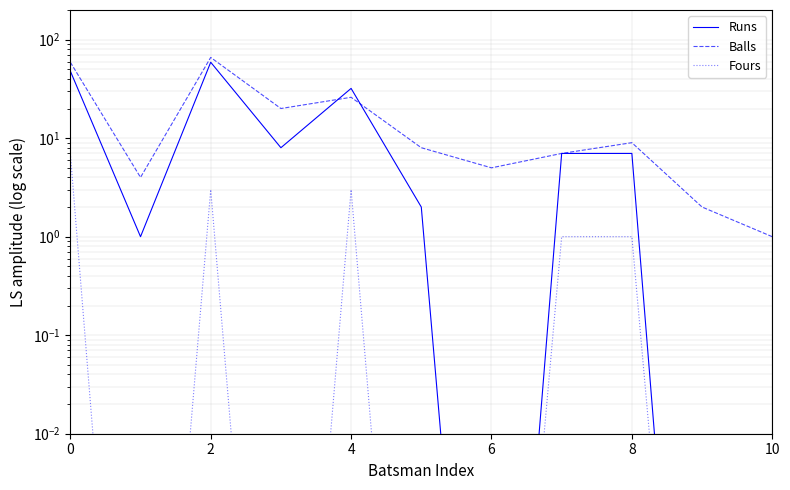

What is the minimum value for Balls?

1.0